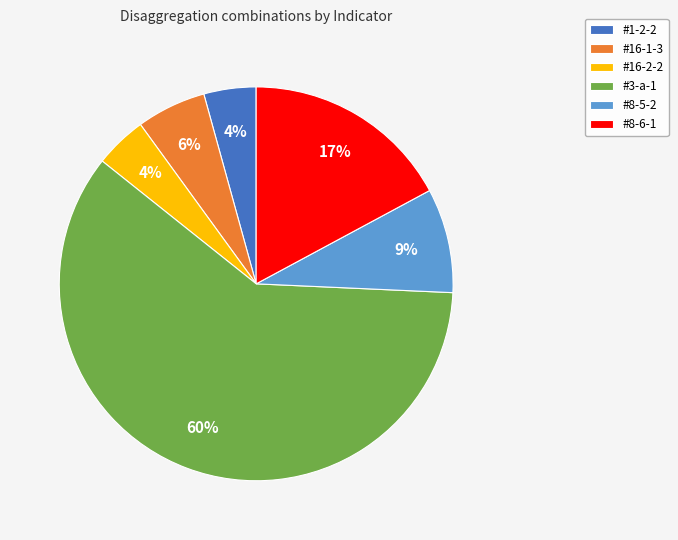

Which has a higher value, #8-5-2 or #1-2-2?

#8-5-2